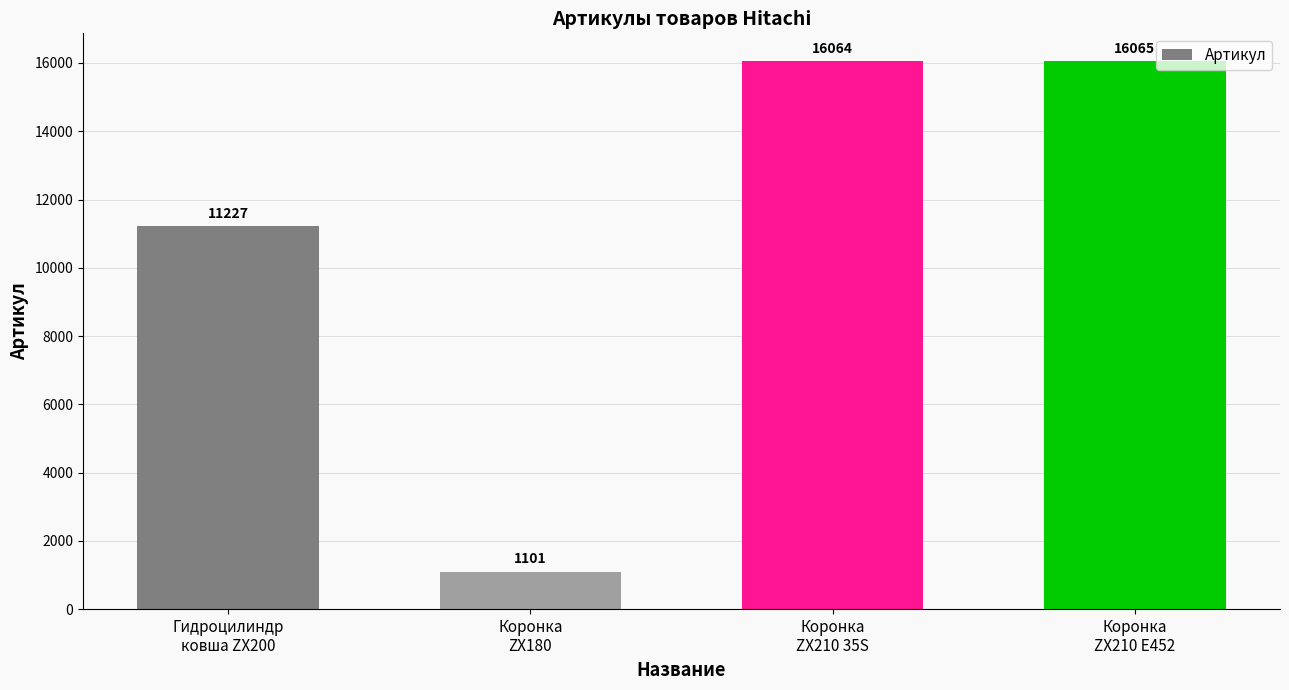

What is the sum of all values?

44457